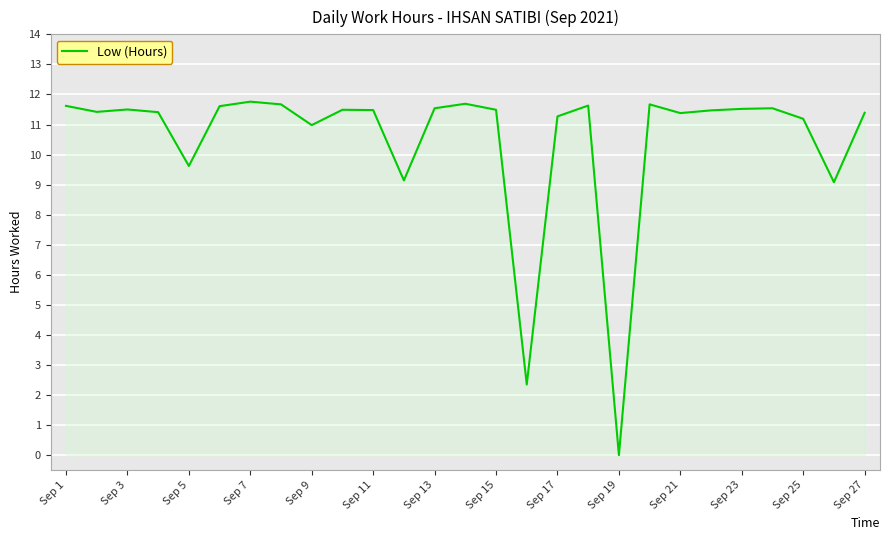

Does the chart display data point markers on the line(s)?

No